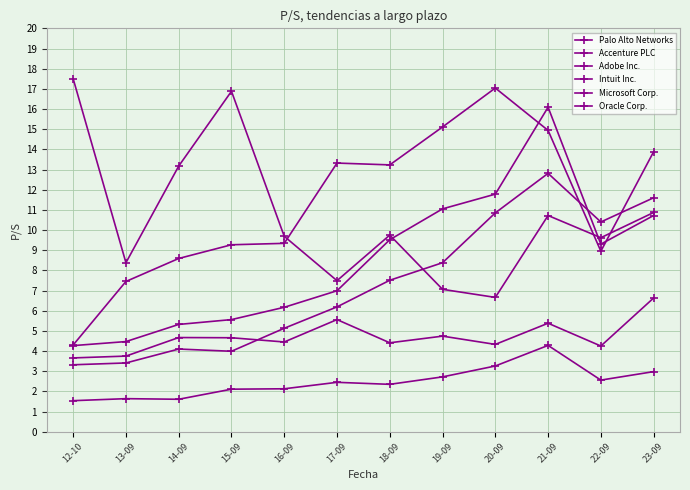

How many distinct data groups are displayed?

6